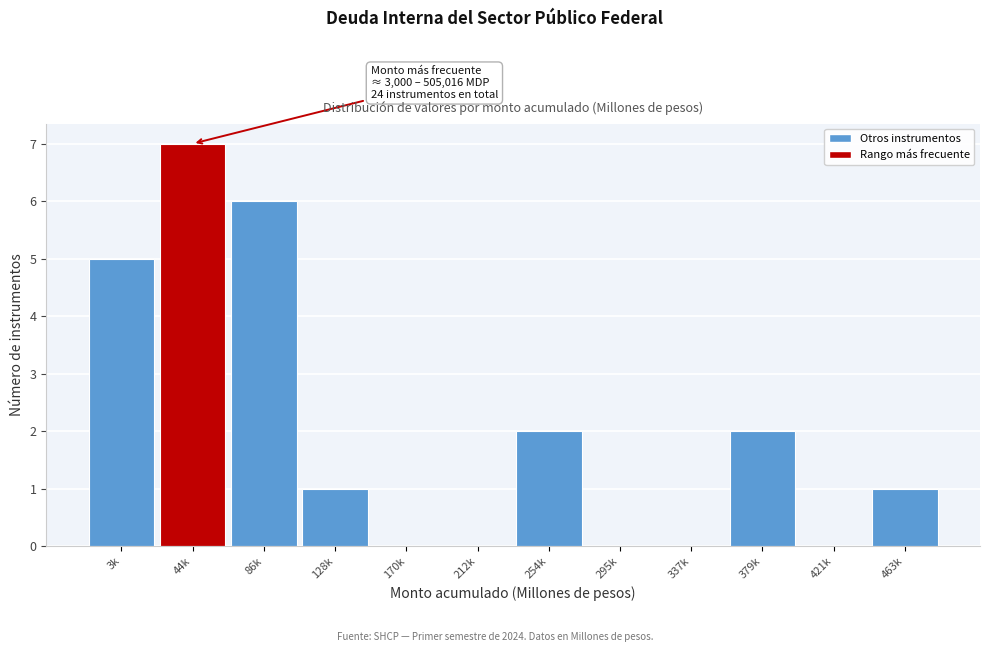

Reading right to left, transcribe all the data shown in this chart.

463k=1	421k=0	379k=2	337k=0	295k=0	254k=2	212k=0	170k=0	128k=1	86k=6	44k=7	3k=5